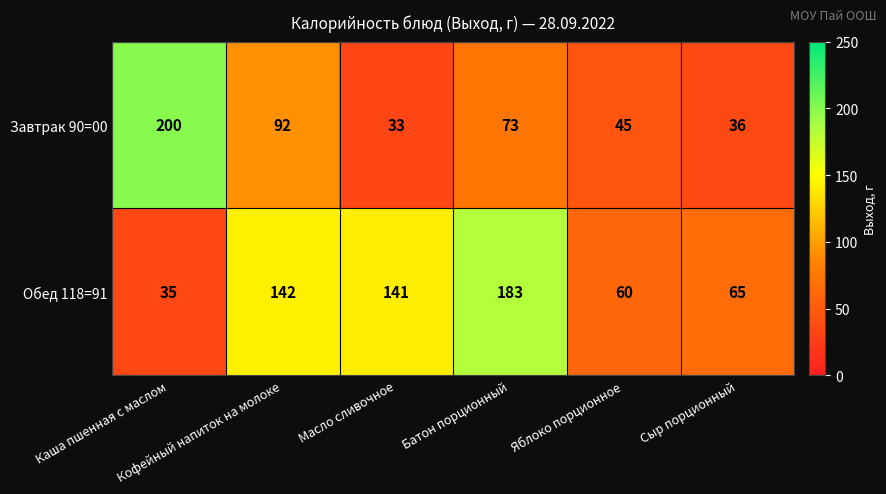

Rank the series by their maximum value, from lowest to highest.

Обед 118=91, Завтрак 90=00